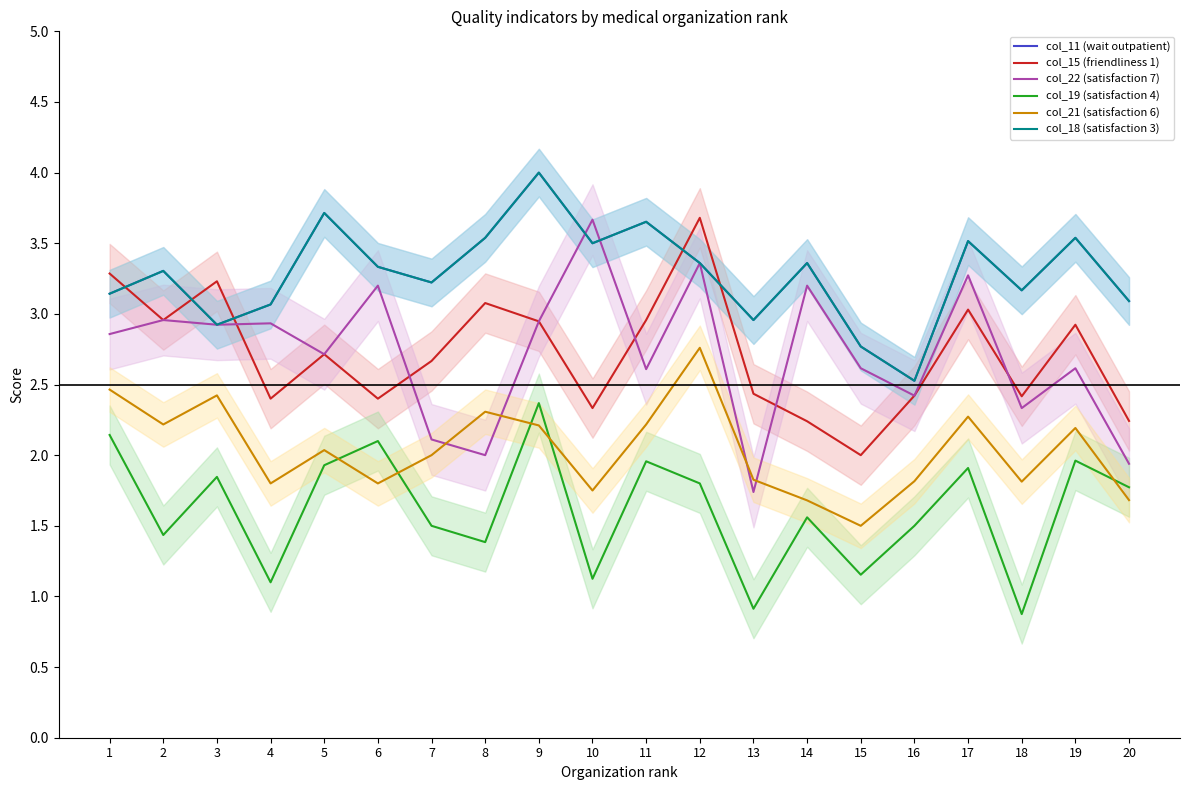

The value of col_19 (satisfaction 4) at 13 is 0.9. True or false?

True